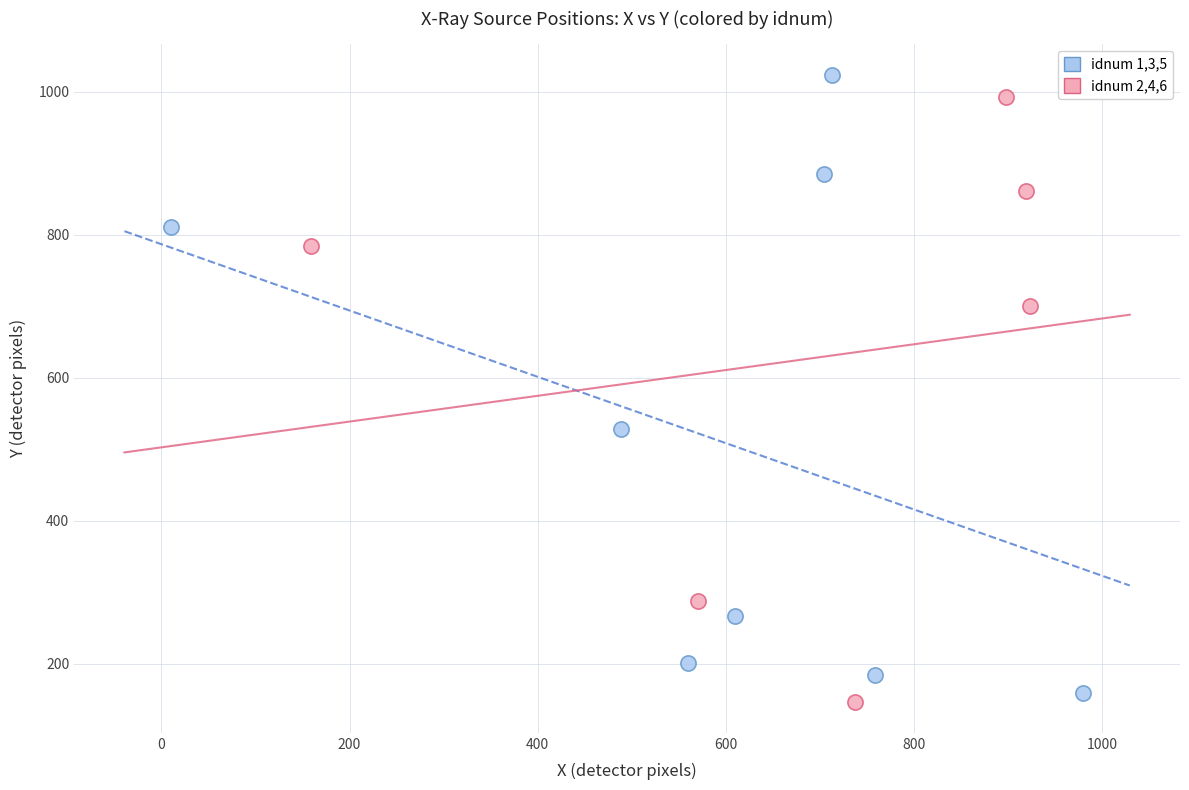

What are all the series names shown in the legend?

idnum 1,3,5, idnum 2,4,6